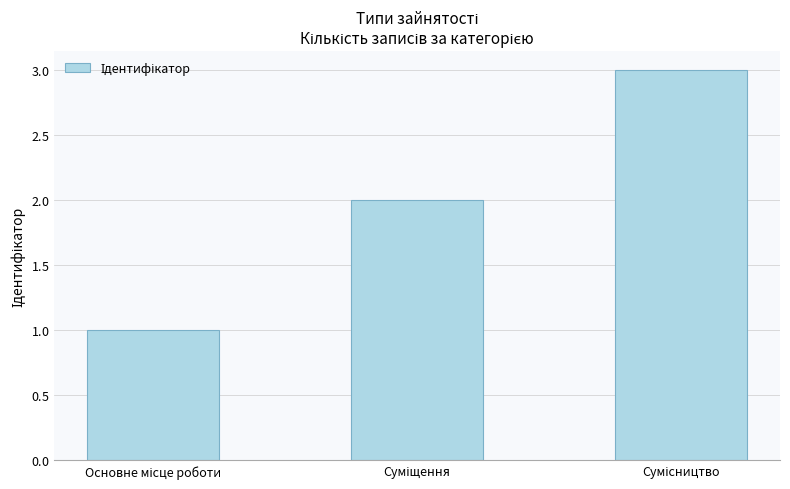

Does the chart contain any negative values?

No